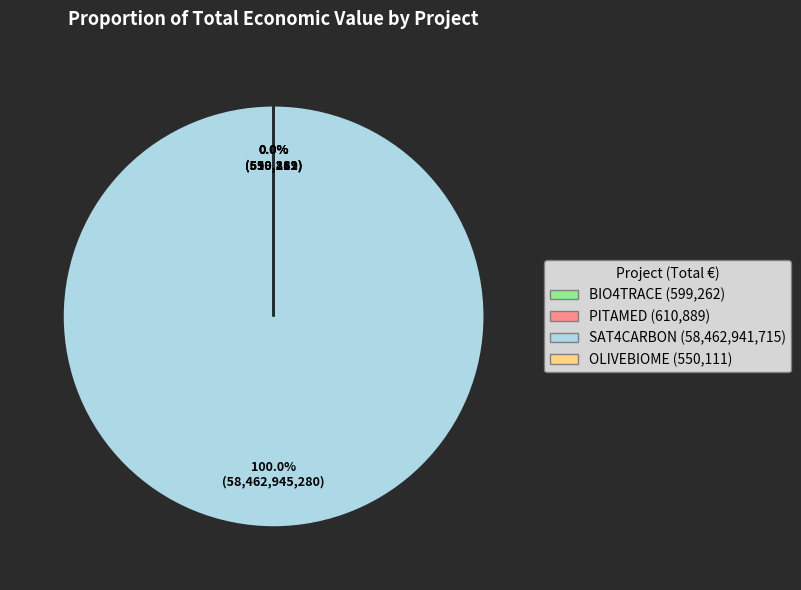

Is it true that OLIVEBIOME is 13% of the pie?

False